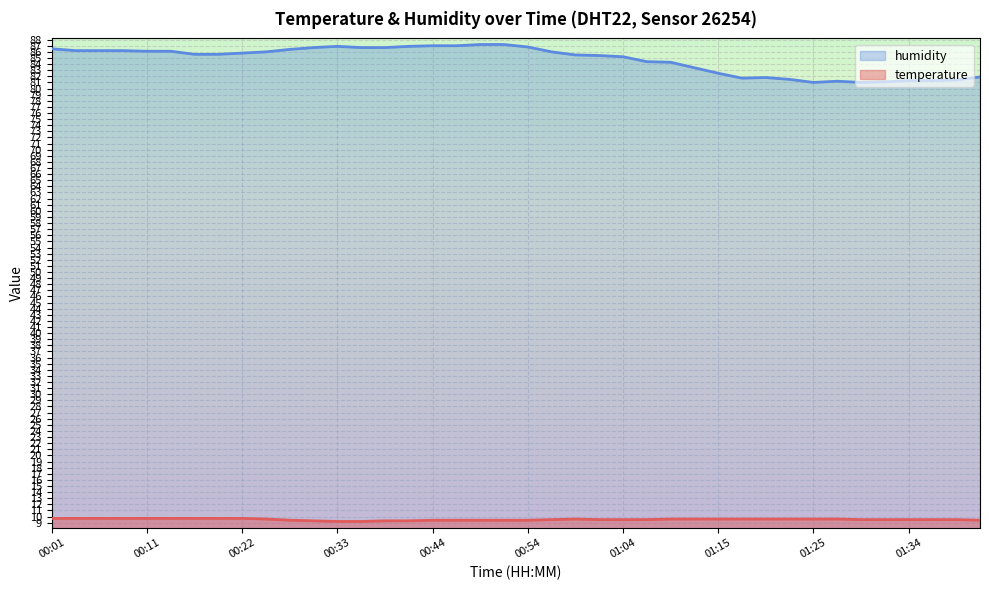

Which label corresponds to the largest value in the chart?

00:49